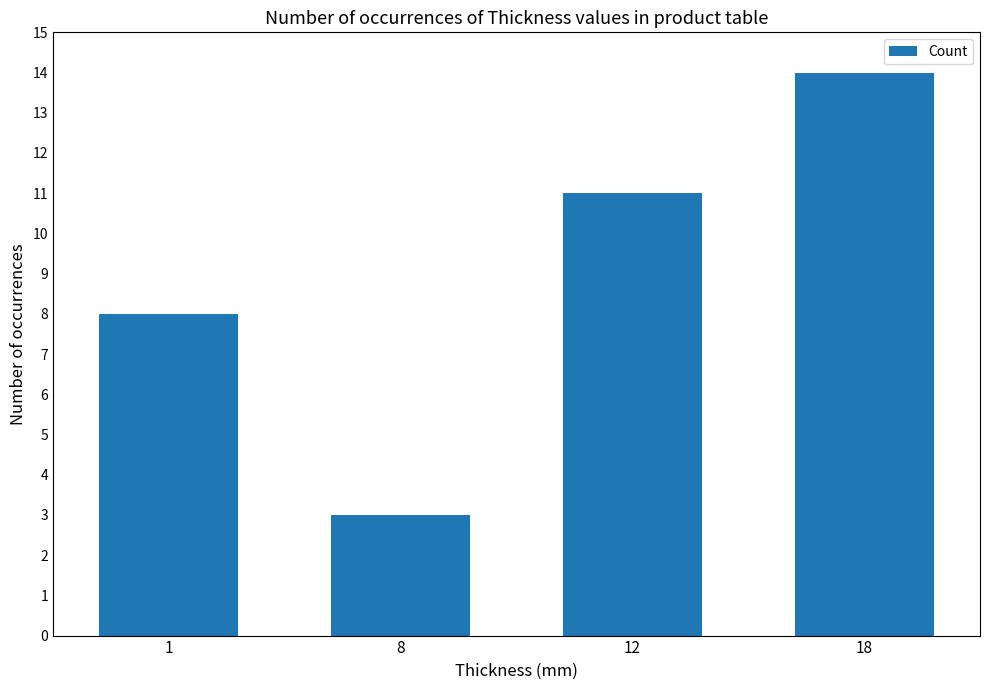

Does the chart contain stacked bars?

No